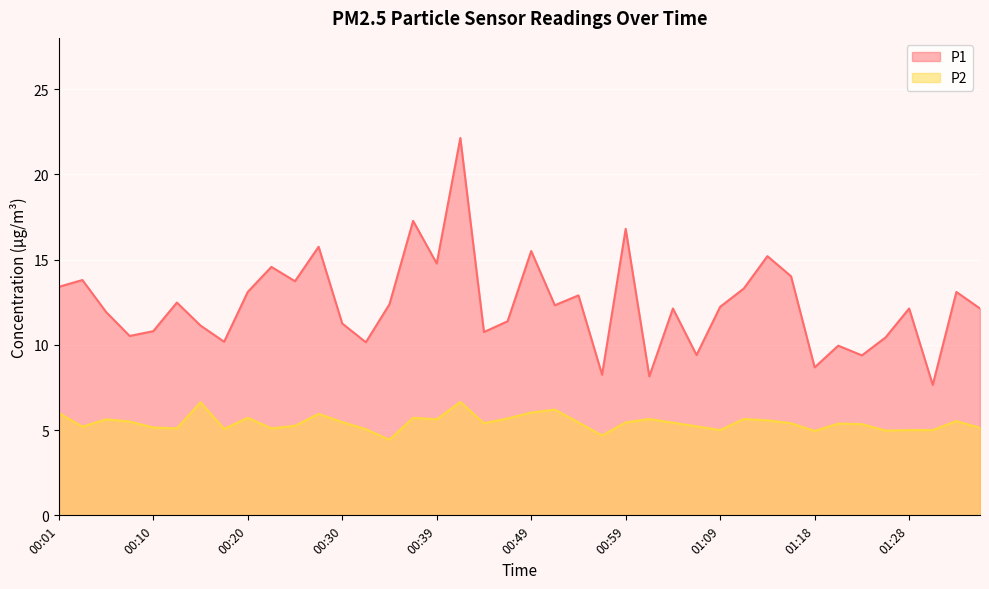

What position from the right is 00:42?

23